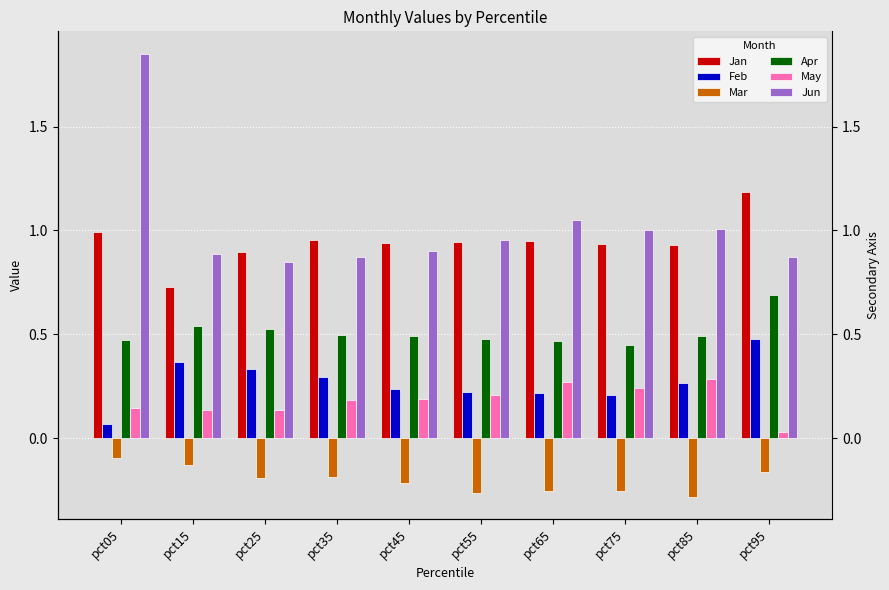

Reading left to right, list all the values displayed in this chart.

Jan: 1.0	0.7	0.9	1.0	0.9	0.9	1.0	0.9	0.9	1.2
Feb: 0.1	0.4	0.3	0.3	0.2	0.2	0.2	0.2	0.3	0.5
Mar: -0.1	-0.1	-0.2	-0.2	-0.2	-0.3	-0.3	-0.3	-0.3	-0.2
Apr: 0.5	0.5	0.5	0.5	0.5	0.5	0.5	0.4	0.5	0.7
May: 0.1	0.1	0.1	0.2	0.2	0.2	0.3	0.2	0.3	0.0
Jun: 1.9	0.9	0.8	0.9	0.9	1.0	1.1	1.0	1.0	0.9